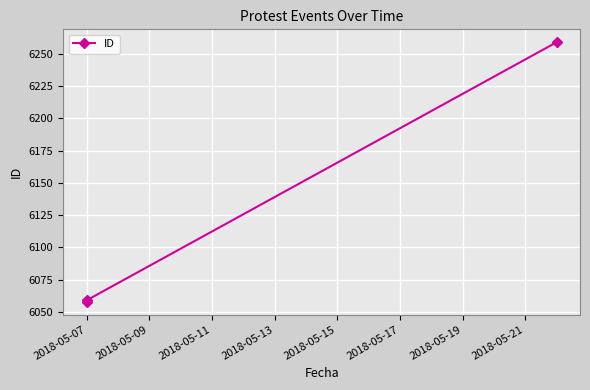

What is the greatest value displayed?

6259